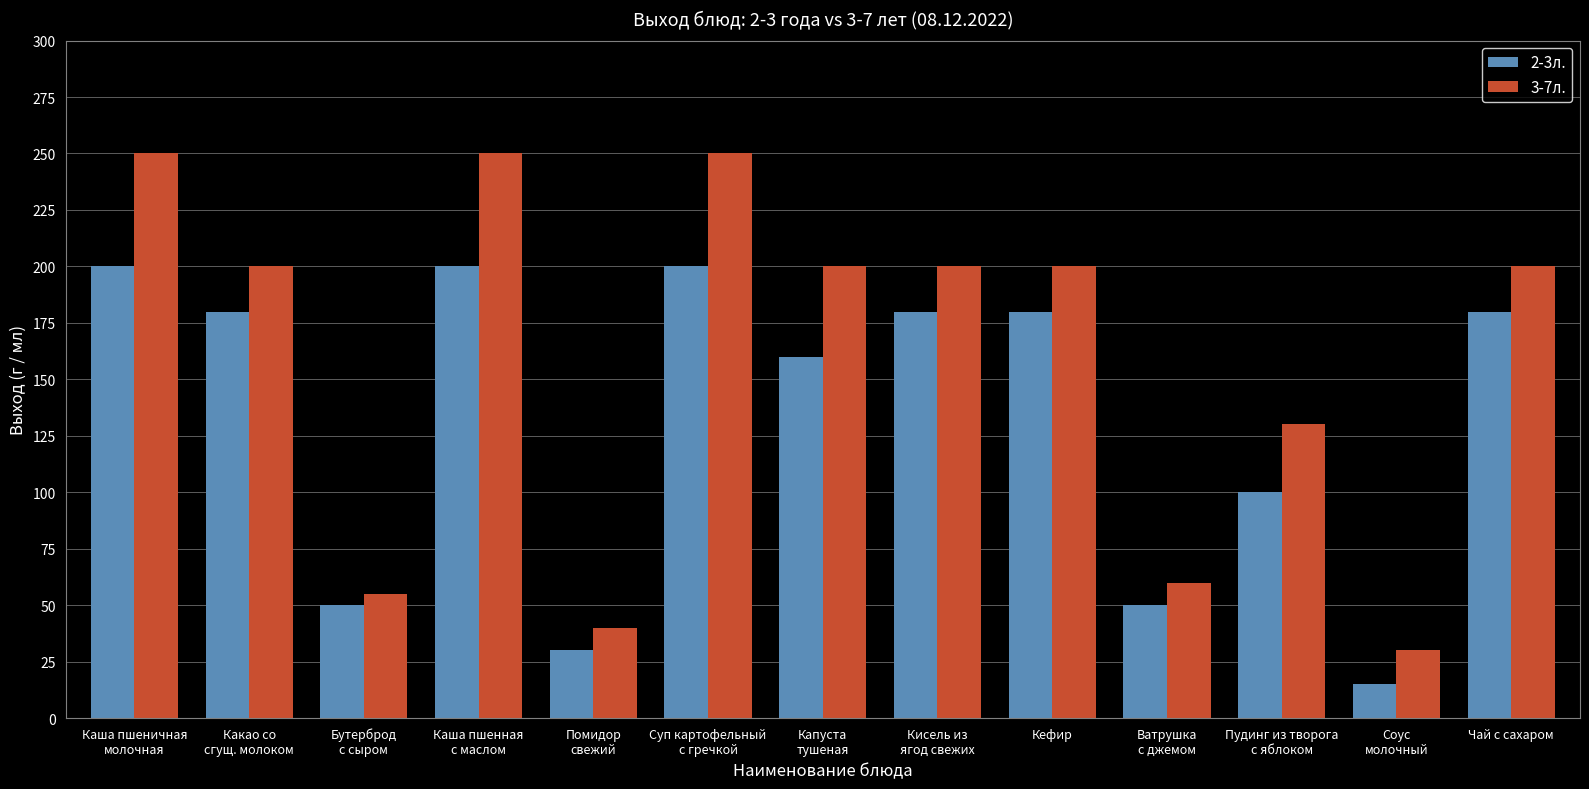

Reading left to right, what are all the values shown in this chart?

2-3л.: Каша пшеничная
молочная=200	Какао со
сгущ. молоком=180	Бутерброд
с сыром=50	Каша пшенная
с маслом=200	Помидор
свежий=30	Суп картофельный
с гречкой=200	Капуста
тушеная=160	Кисель из
ягод свежих=180	Кефир=180	Ватрушка
с джемом=50	Пудинг из творога
с яблоком=100	Соус
молочный=15	Чай с сахаром=180
3-7л.: Каша пшеничная
молочная=250	Какао со
сгущ. молоком=200	Бутерброд
с сыром=55	Каша пшенная
с маслом=250	Помидор
свежий=40	Суп картофельный
с гречкой=250	Капуста
тушеная=200	Кисель из
ягод свежих=200	Кефир=200	Ватрушка
с джемом=60	Пудинг из творога
с яблоком=130	Соус
молочный=30	Чай с сахаром=200